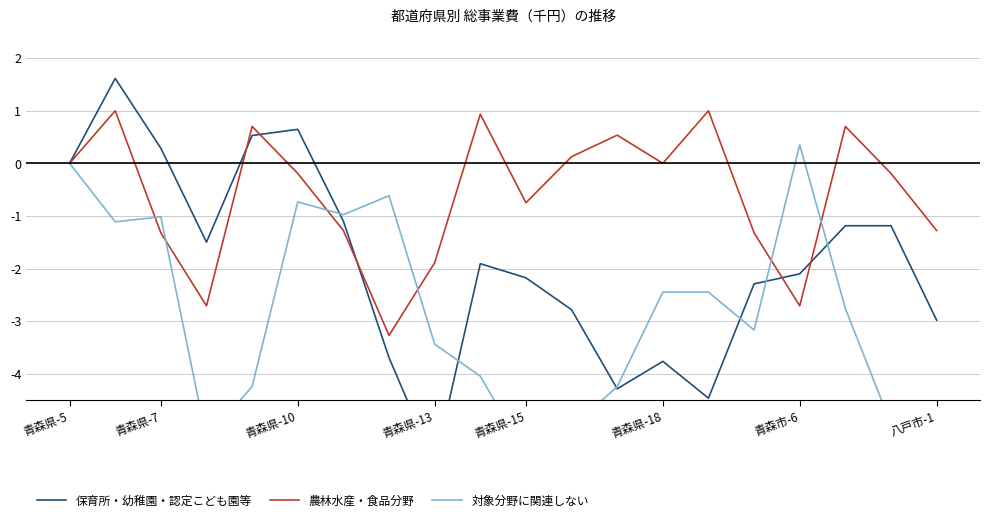

The 農林水産・食品分野 series shows -0.8 at 八戸市-1. True or false?

False